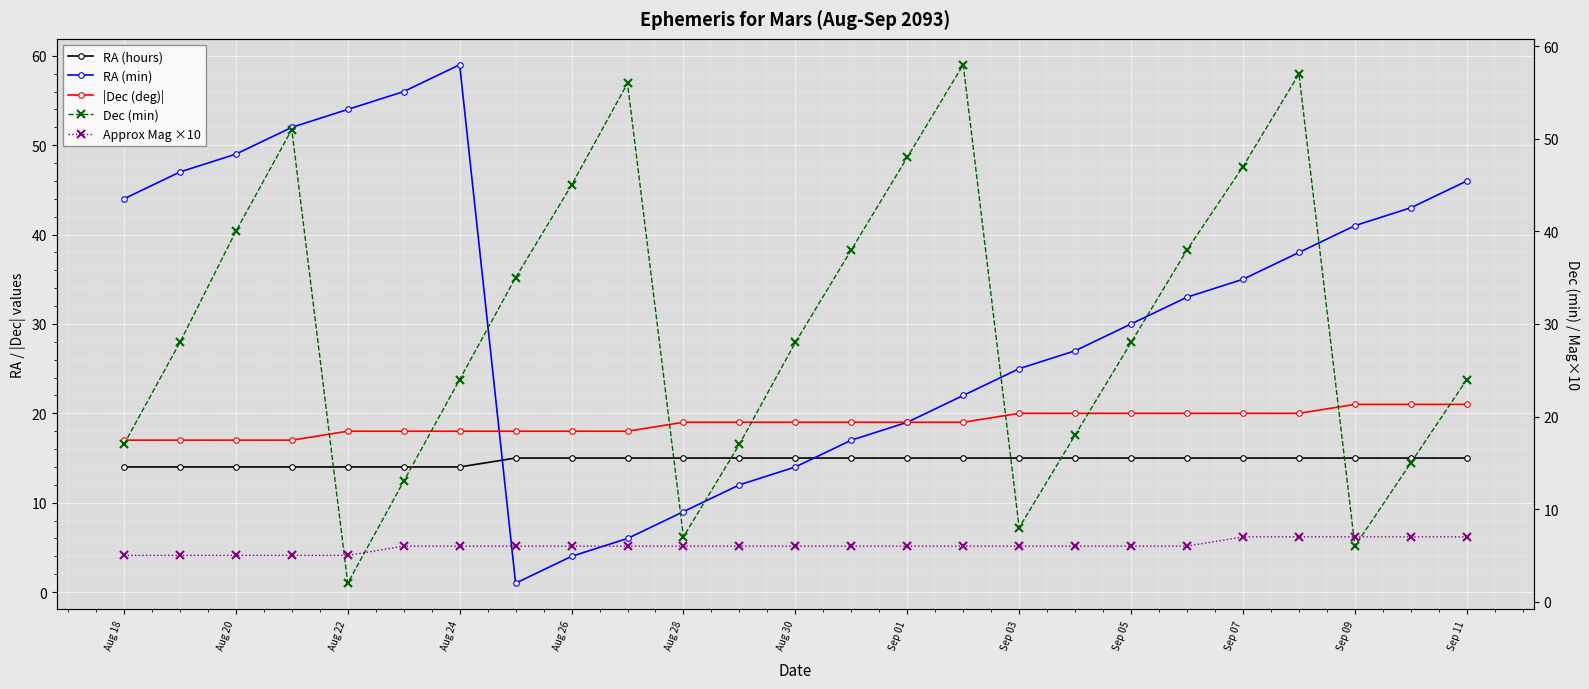

True or false: |Dec (deg)| has more than 2 points higher than both neighbors.

False